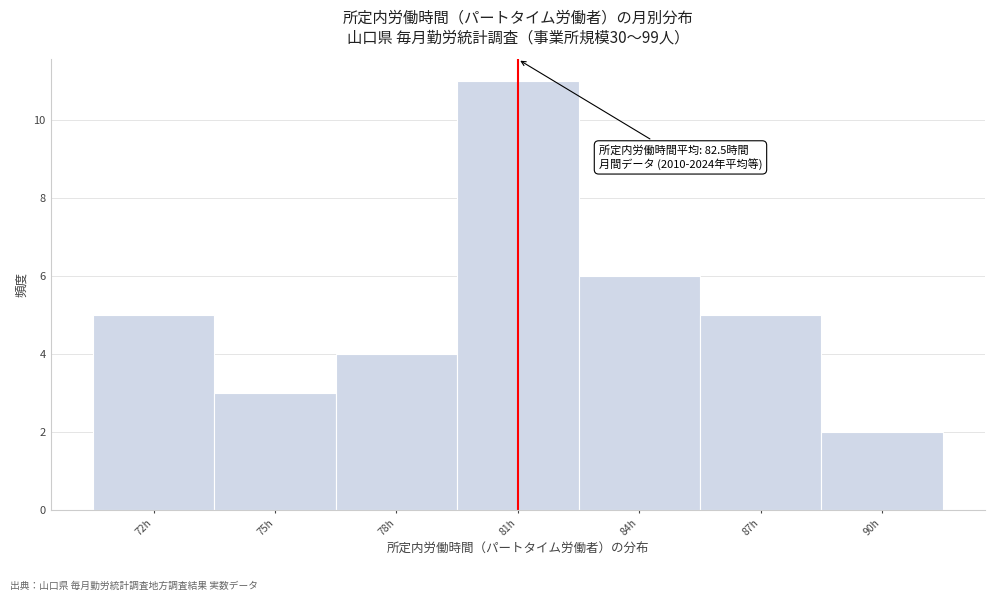

Reading left to right, extract all data points from this chart.

5	3	4	11	6	5	2